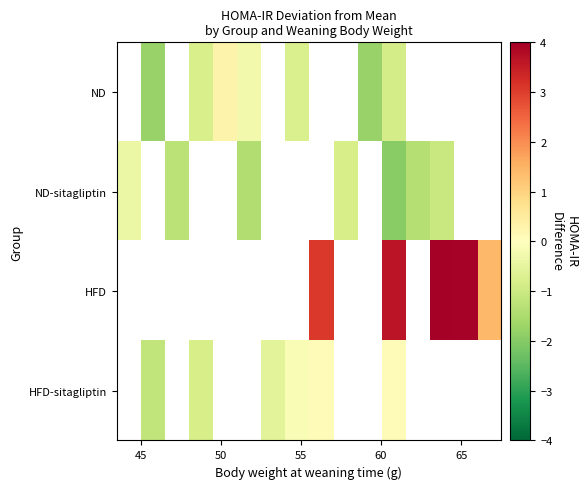

What is the minimum value shown in the chart?

-1.9